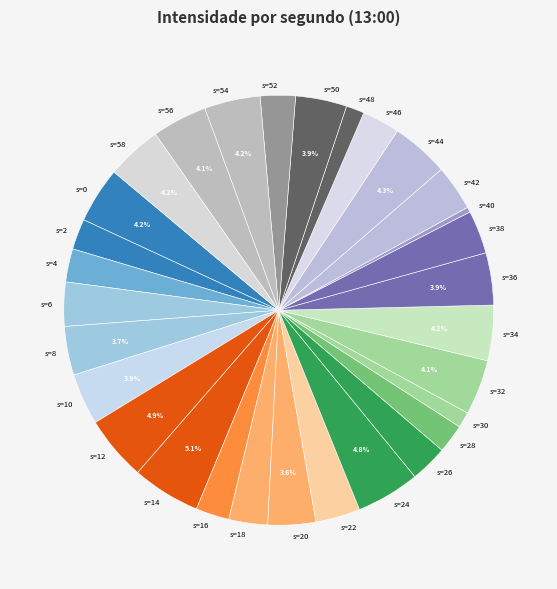

Is there a majority slice in this chart?

No